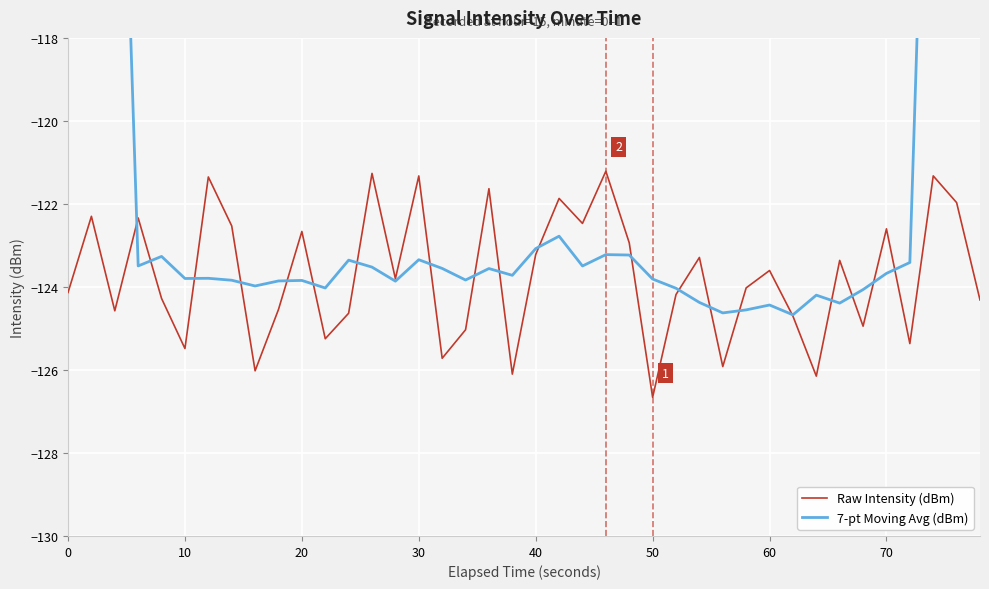

What is the lowest value of the Raw Intensity (dBm) series?

-126.7